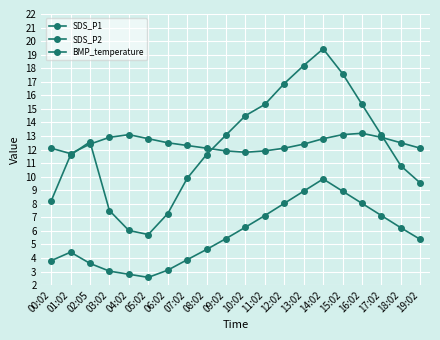

How many interior local valleys does the BMP_temperature series have?

2